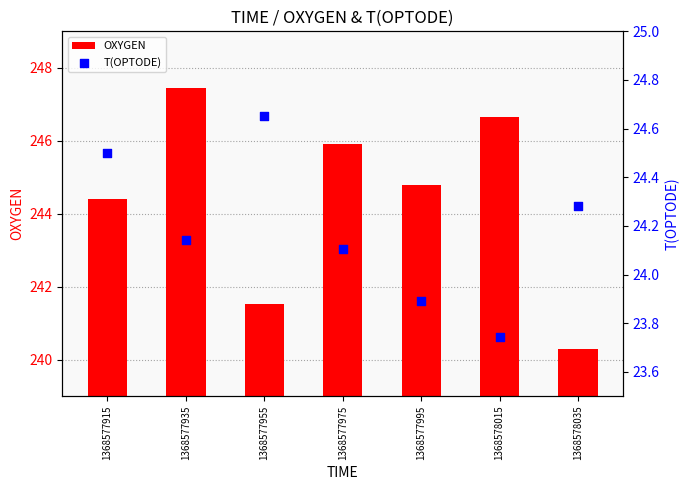

Is the value of T(OPTODE) at 1368577975 greater than the value of OXYGEN at 1368577915?

No